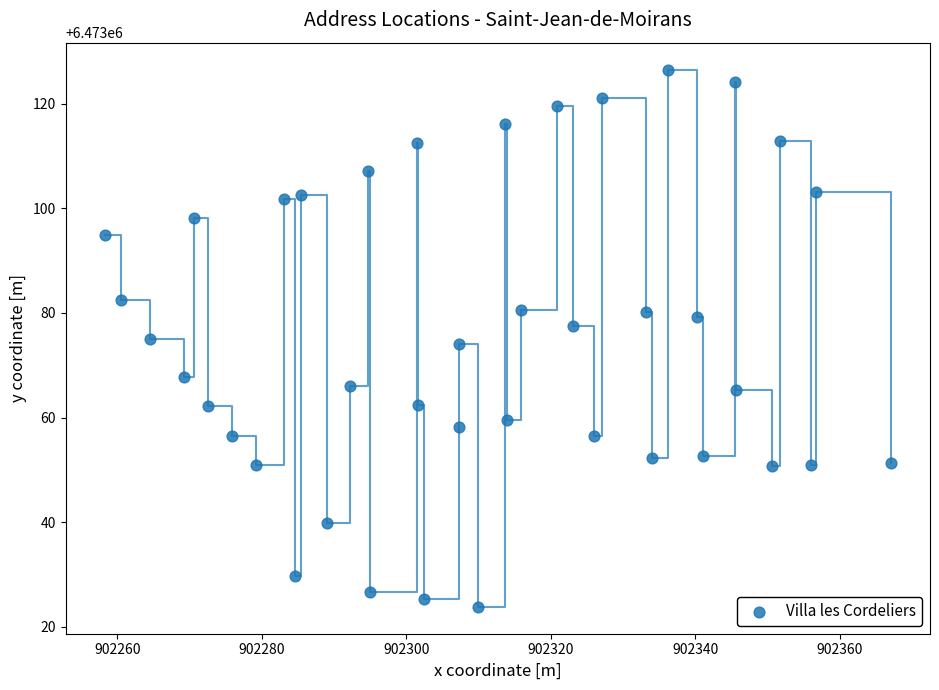

What is the range of X values (max minus min)?

108.7